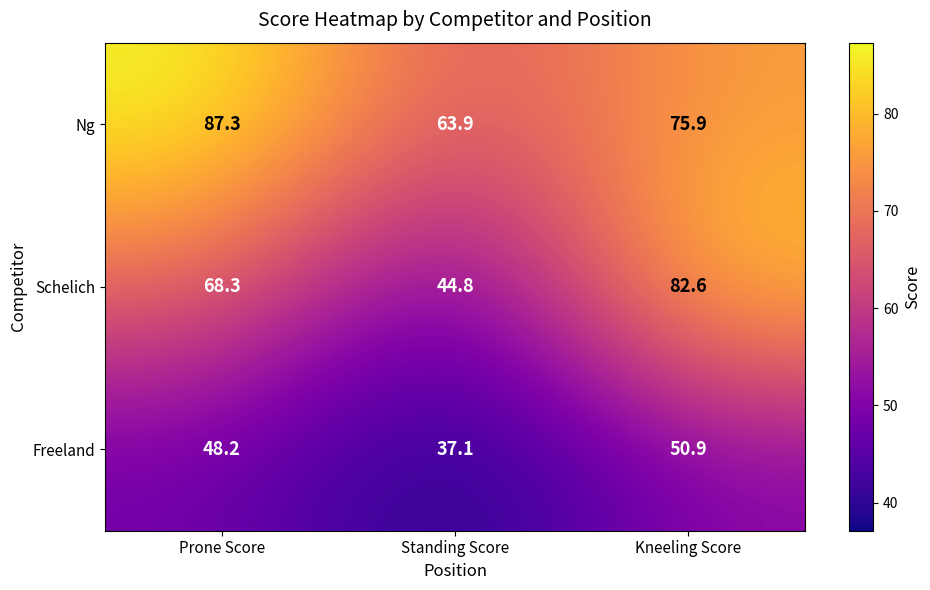

Reading left to right, transcribe all the data shown in this chart.

Ng: Prone Score=87.3	Standing Score=63.9	Kneeling Score=75.9
Schelich: Prone Score=68.3	Standing Score=44.8	Kneeling Score=82.6
Freeland: Prone Score=48.2	Standing Score=37.1	Kneeling Score=50.9